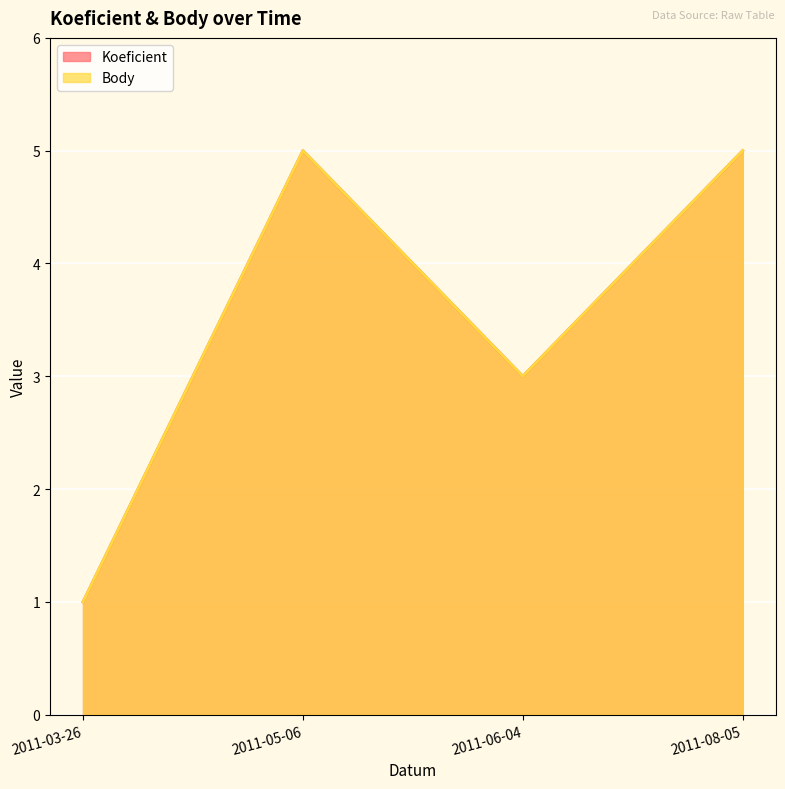

At which label does Body reach its peak?

2011-05-06